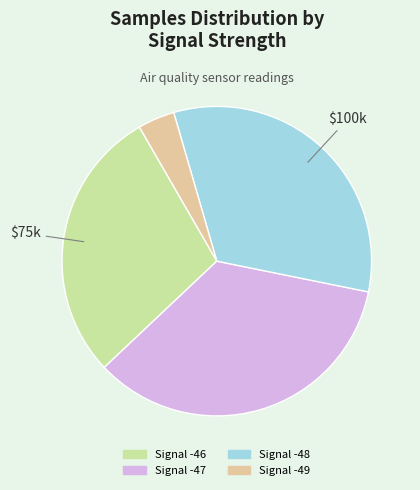

Does any single category account for the majority?

No